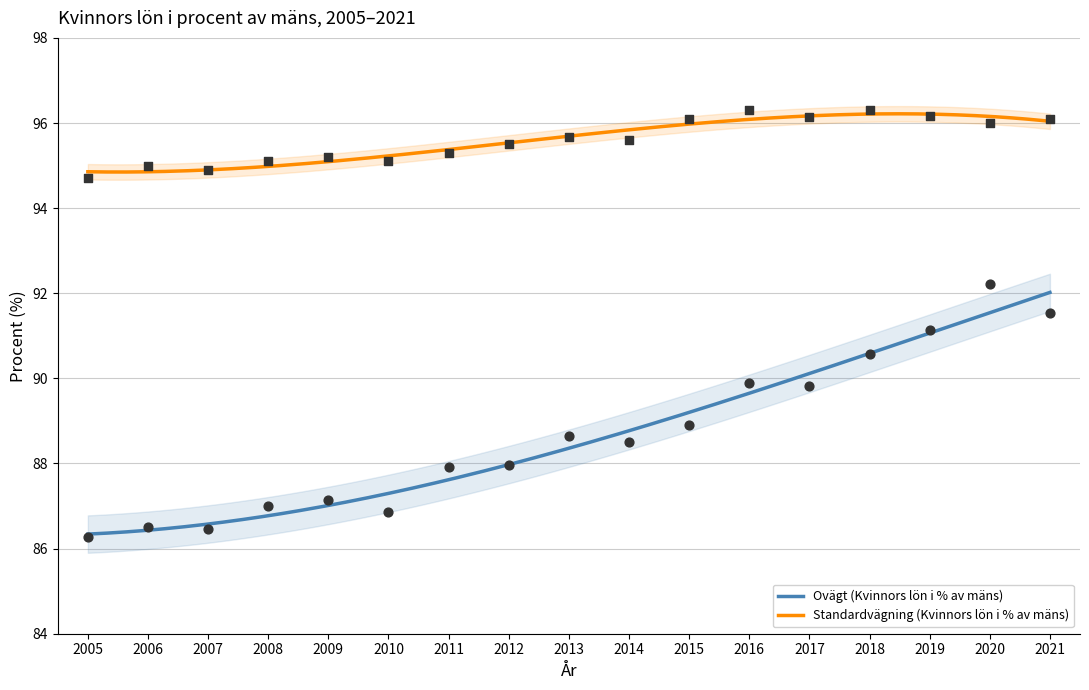

At which category is the sum across all series the highest?

2020